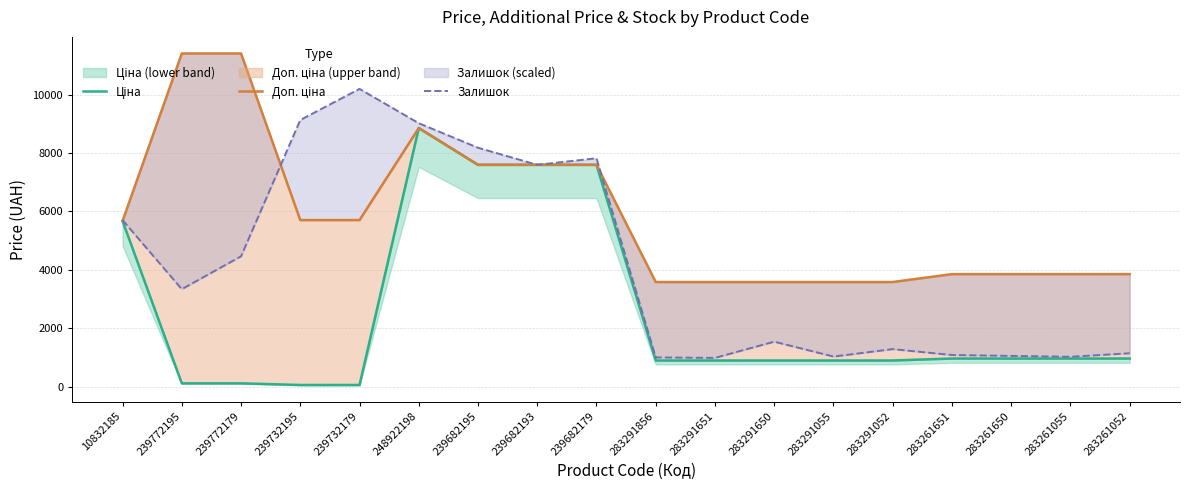

What is the smallest value displayed?

57.0